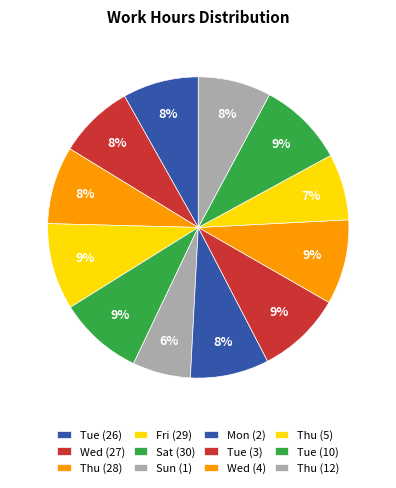

How many slices are in this pie chart?

12